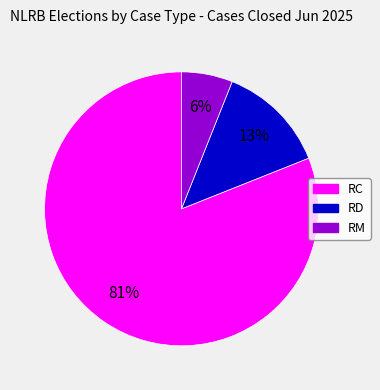

Is the sum of RM and RC greater than half?

Yes